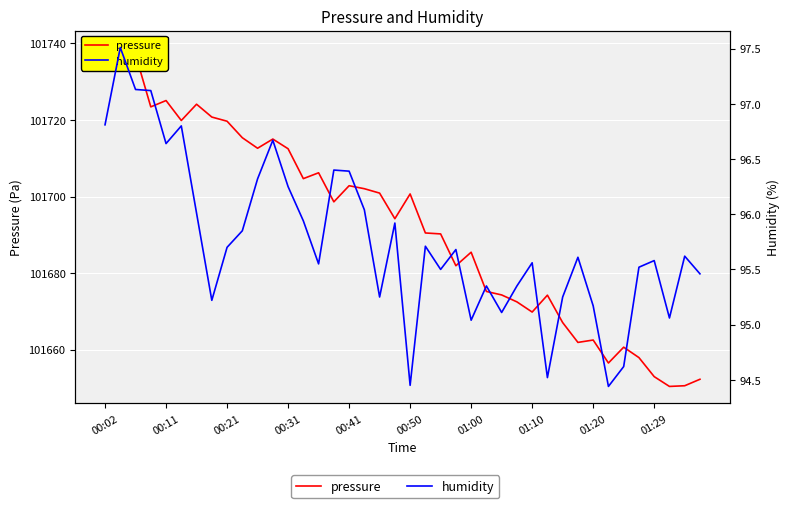

True or false: humidity has a value of 95.5 at 35.

True